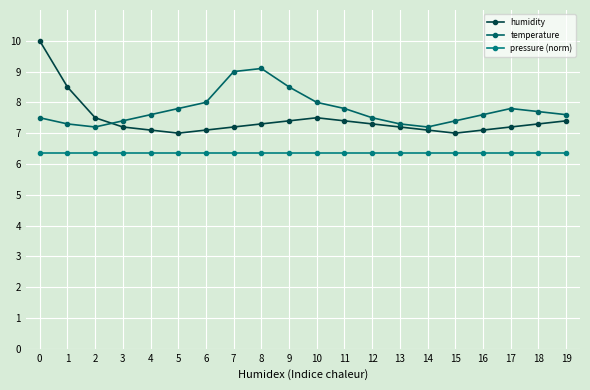

What is the sum of all humidity values?

148.8